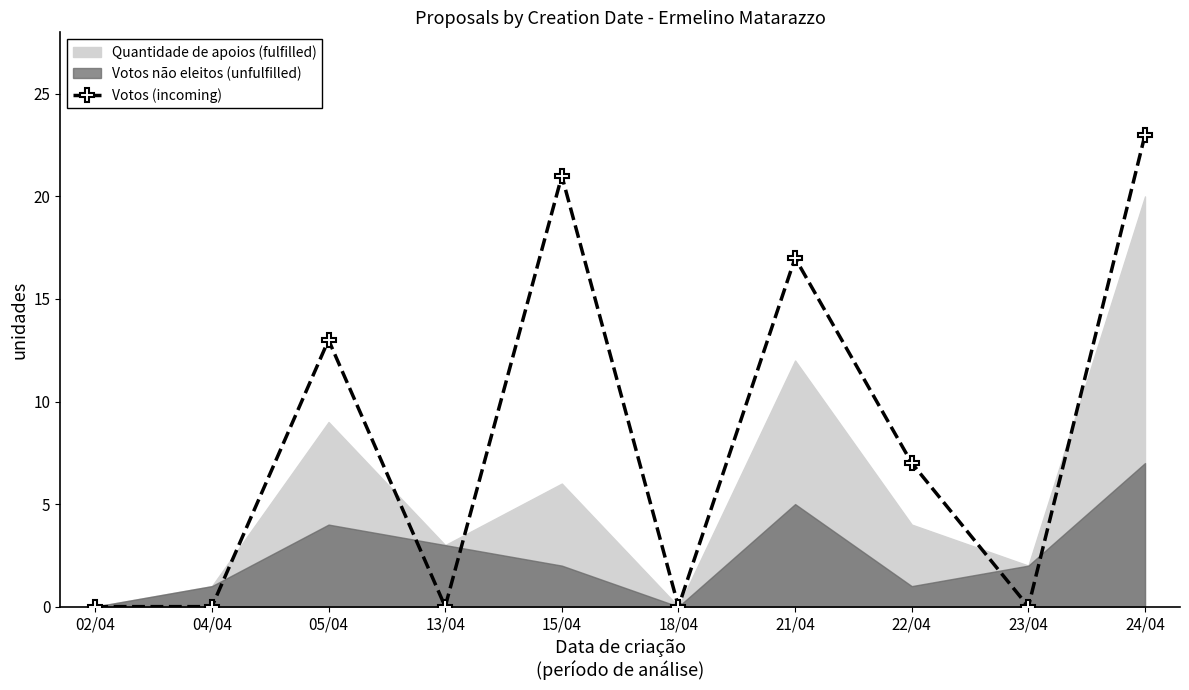

What is the sum of all values?

81